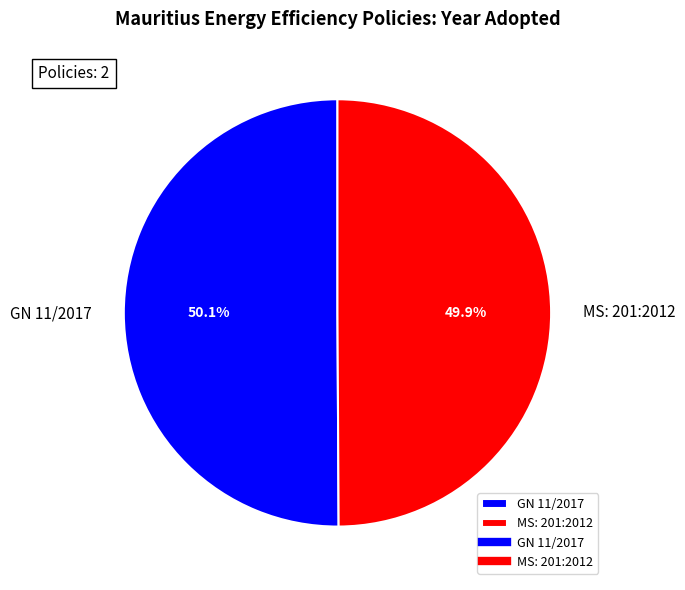

Is there a majority slice in this chart?

Yes